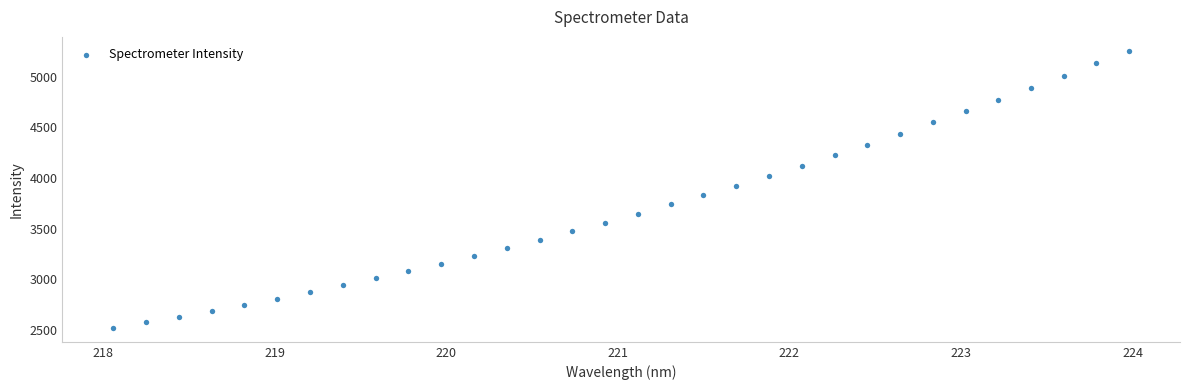

What is the range of X values (max minus min)?

5.9